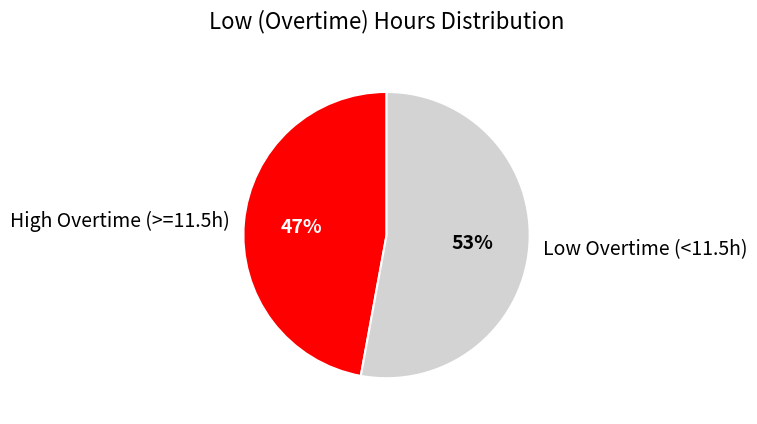

To the nearest percent, what is the average slice percentage?

50%